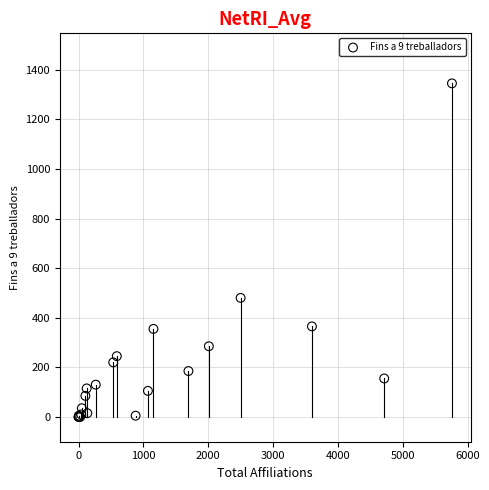

What Y value in the scatter plot is closest to 672?

480